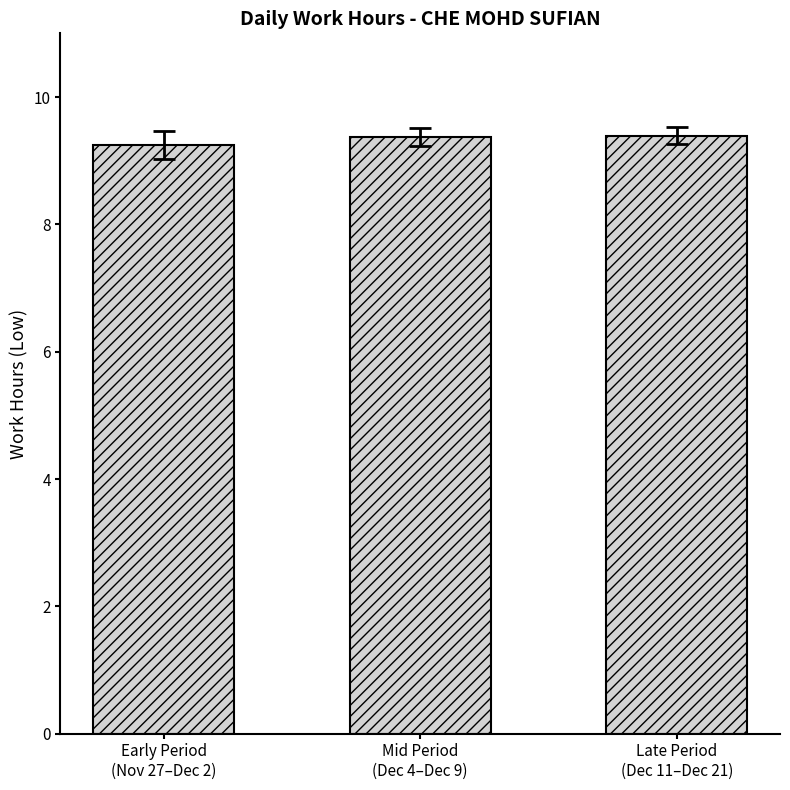

What is the sum of all values?

28.0